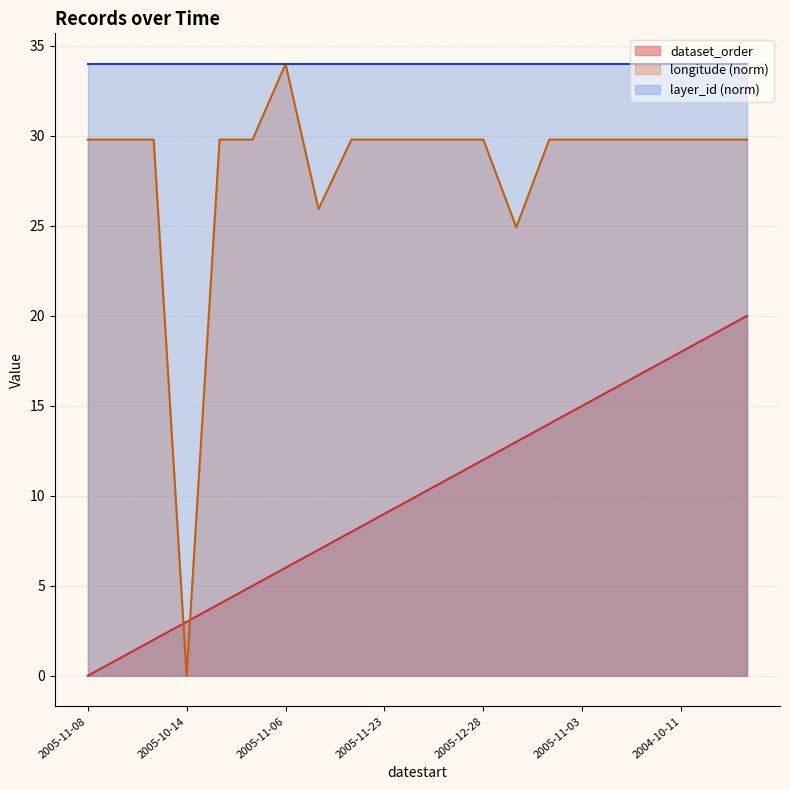

What is the difference between the maximum and minimum values in the longitude series?

34.0